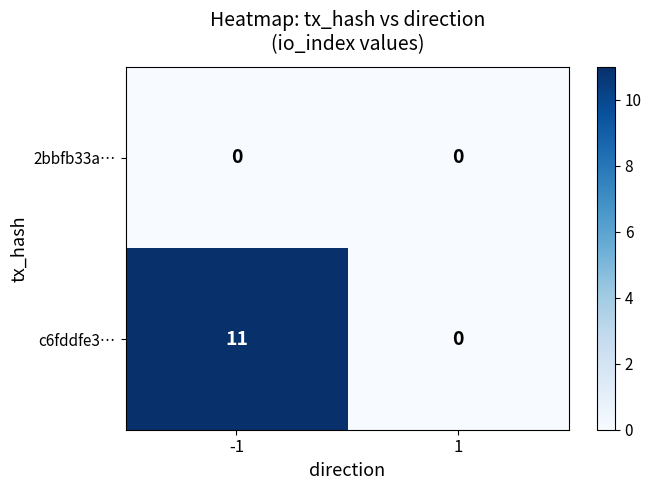

Which series has the largest total across all categories?

c6fddfe3…